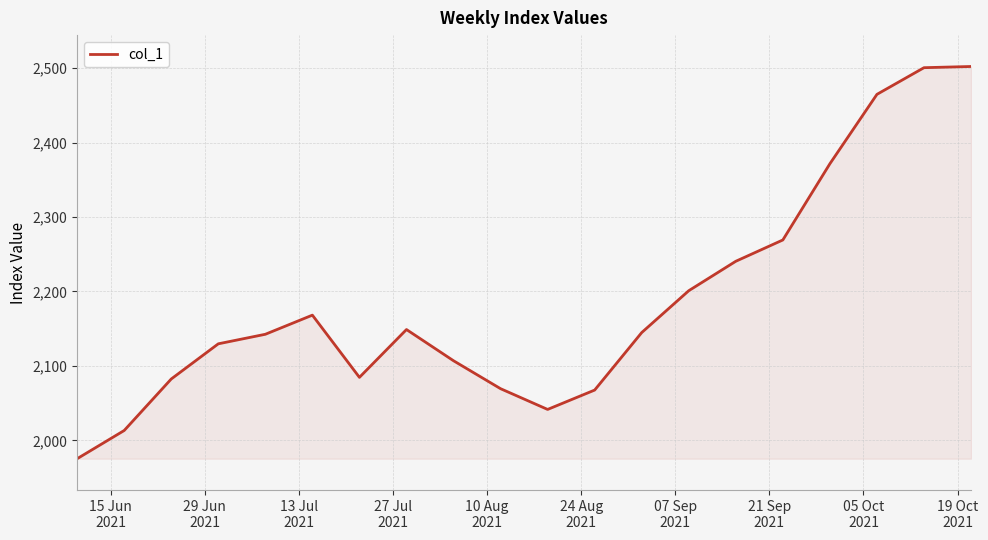

What is the maximum value shown in the chart?

2502.1